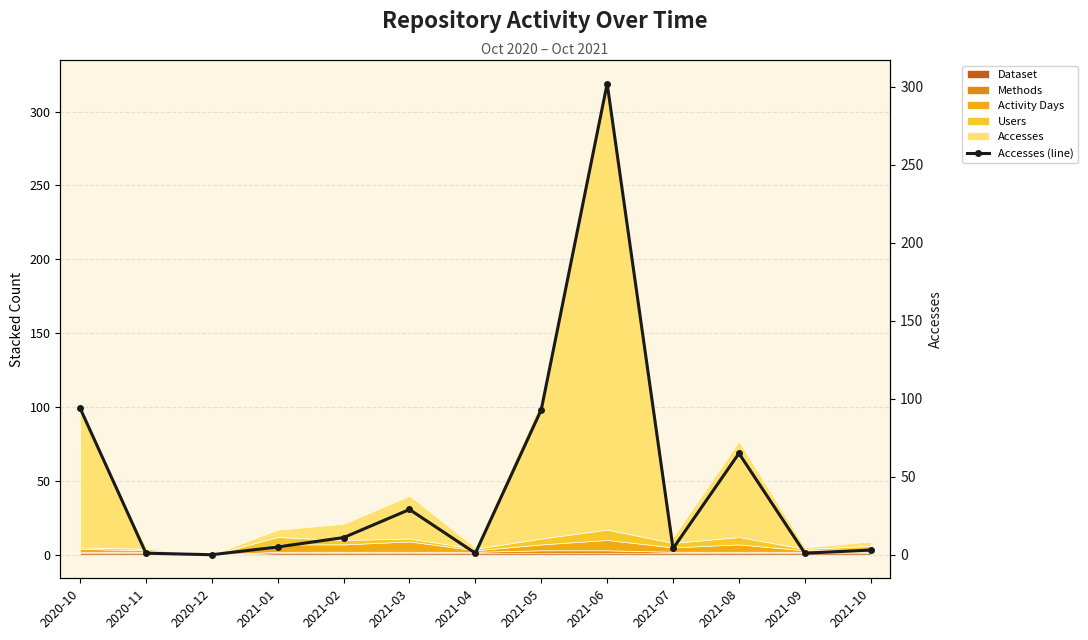

At which category does the chart reach its minimum across all series?

2020-12